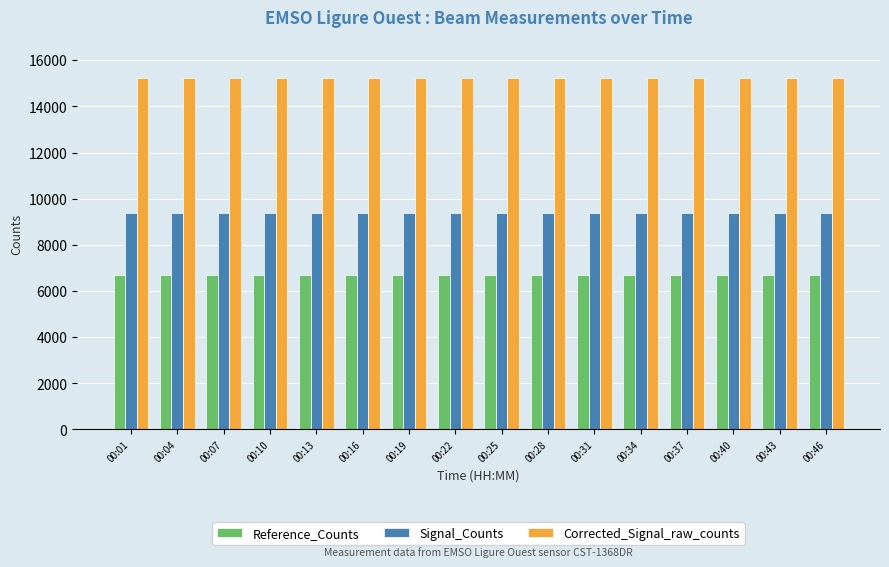

At 00:01, list the series in order from largest to smallest.

Corrected_Signal_raw_counts, Signal_Counts, Reference_Counts